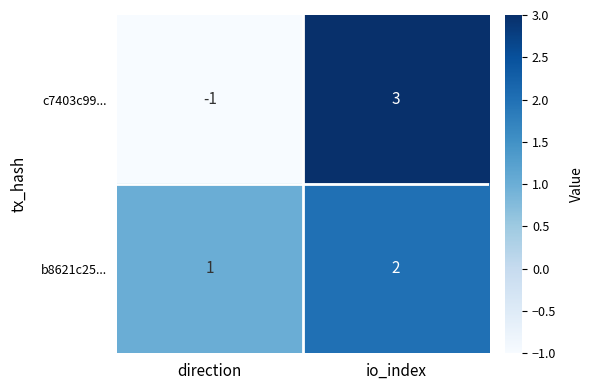

At which label does c7403c99... reach its peak?

io_index